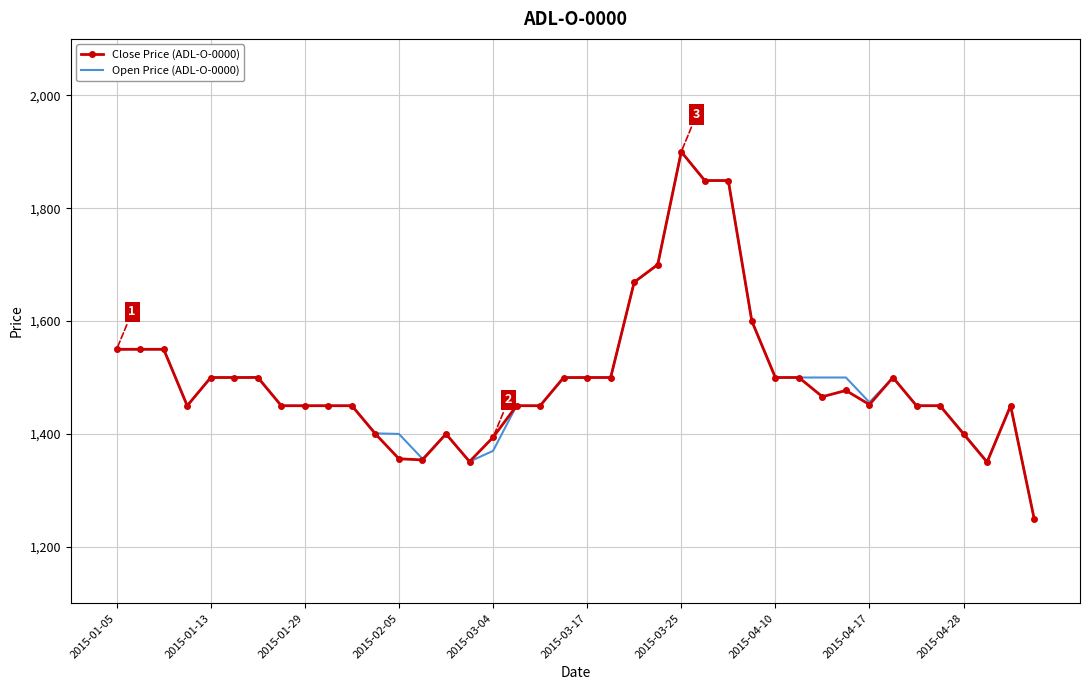

What is the greatest value displayed?

1900